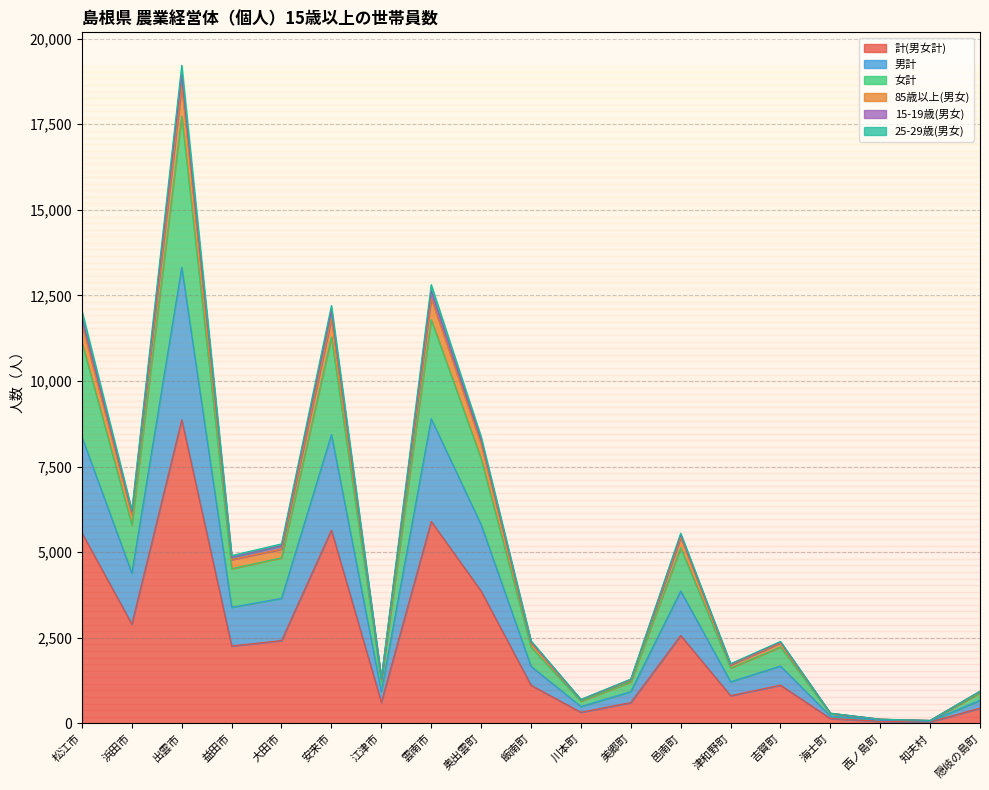

Does the chart have visible grid lines?

Yes